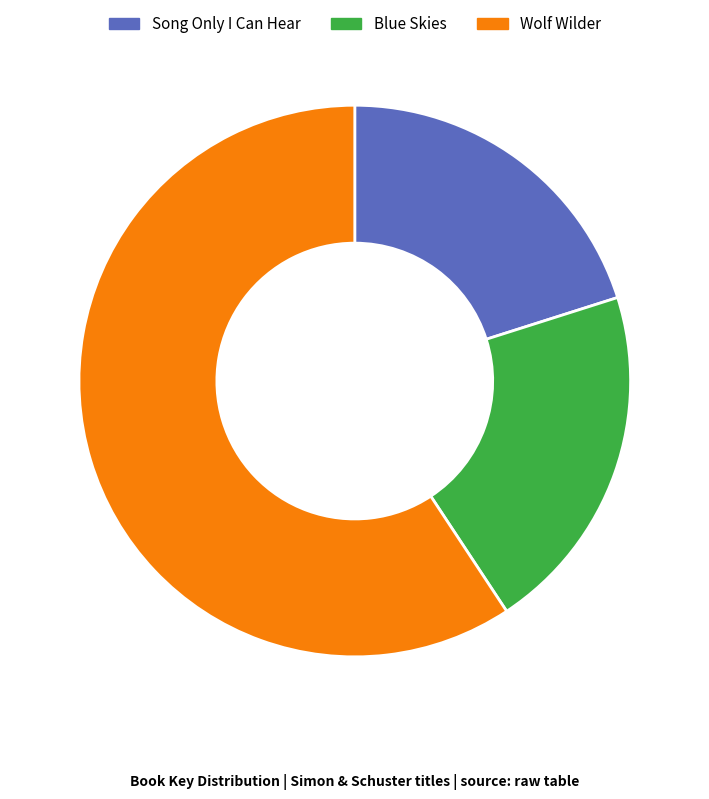

Is Blue Skies the majority of the pie?

No